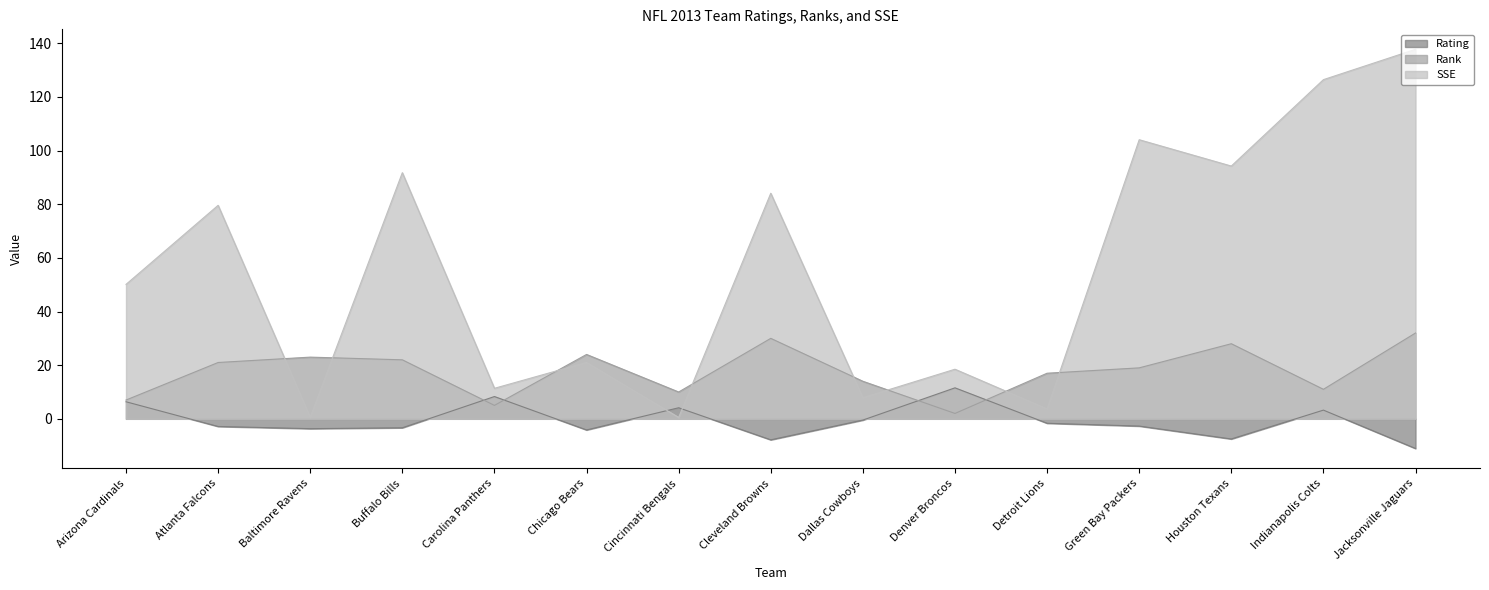

At Buffalo Bills, list the series in order from smallest to largest.

Rating, Rank, SSE